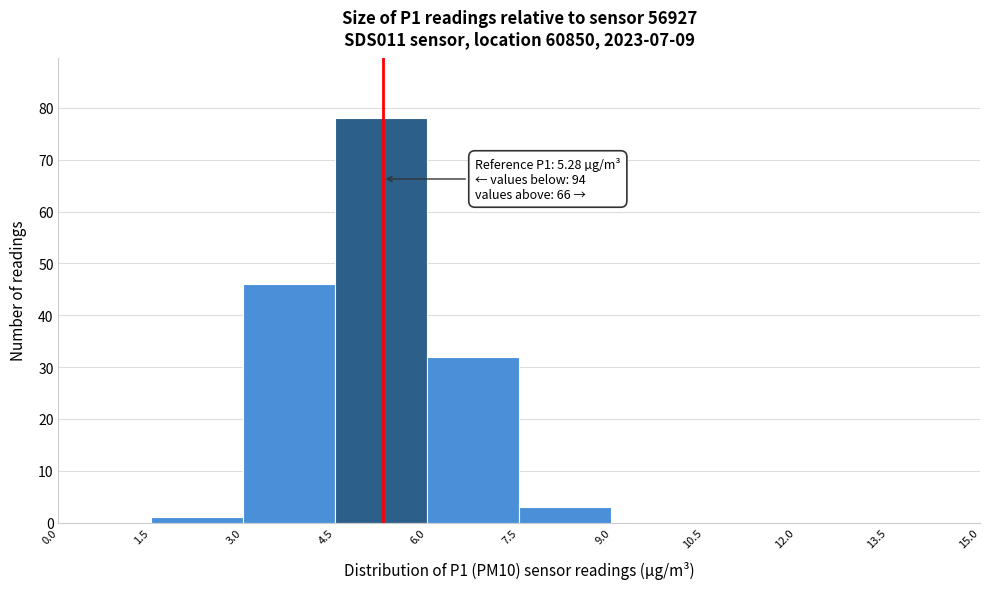

Which range on the x-axis has the tallest bar?

4.5 to 6.0